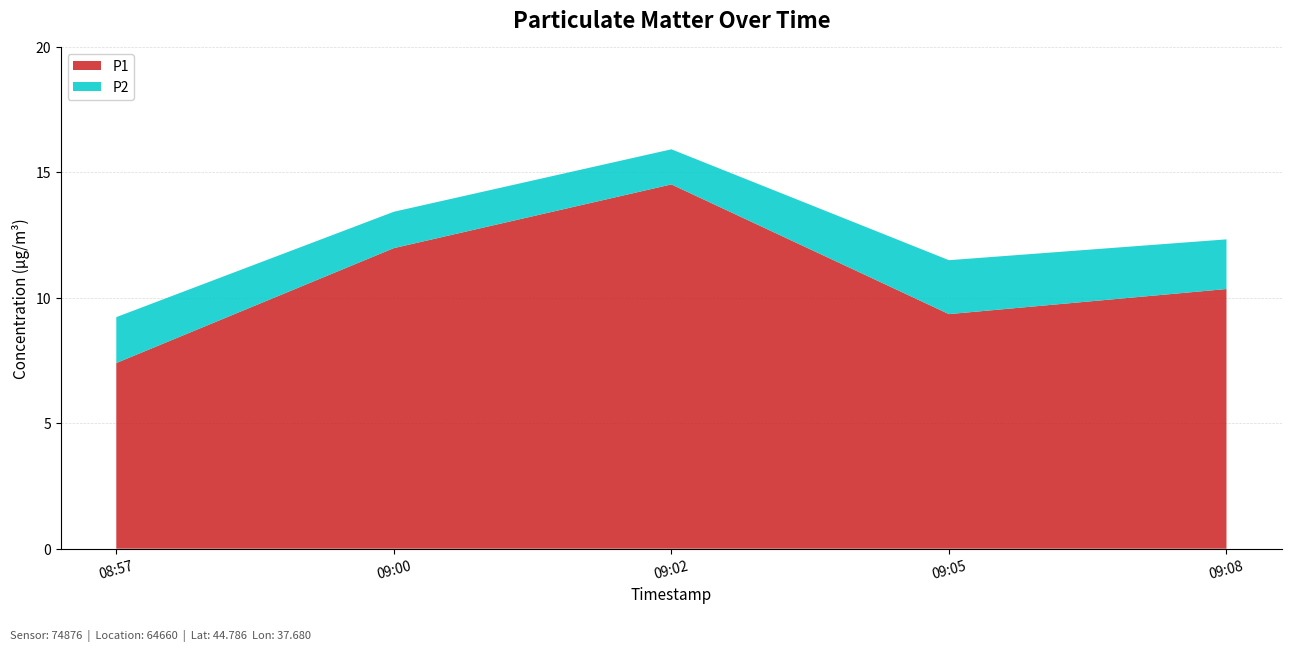

Reading right to left, what are all the values shown in this chart?

P1: 2023-04-21T09:08:11=10.3	2023-04-21T09:05:28=9.3	2023-04-21T09:02:56=14.5	2023-04-21T09:00:11=12.0	2023-04-21T08:57:39=7.4
P2: 2023-04-21T09:08:11=2.0	2023-04-21T09:05:28=2.1	2023-04-21T09:02:56=1.4	2023-04-21T09:00:11=1.4	2023-04-21T08:57:39=1.8